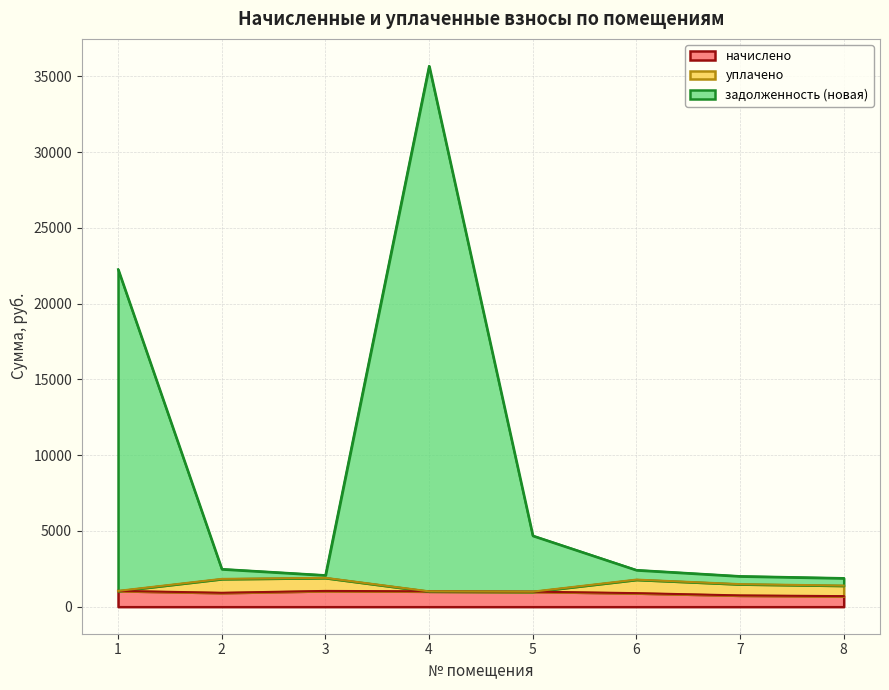

What is the value of the начислено point at the 8th from the left?

696.2